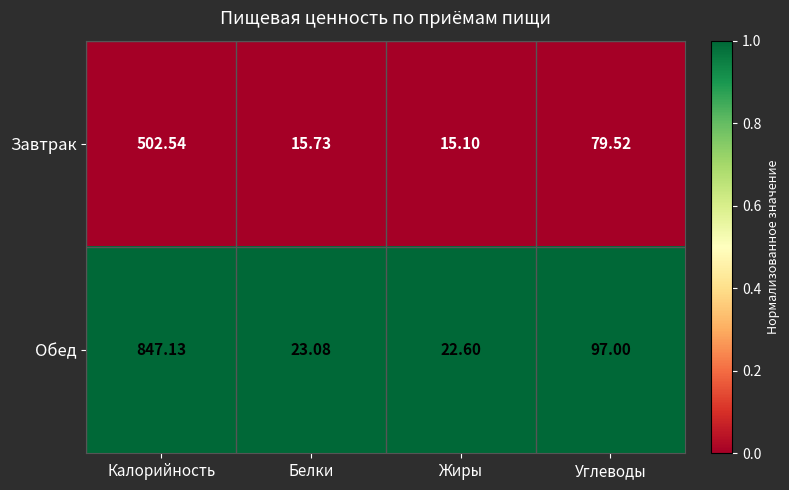

Rank the series by their maximum value, from highest to lowest.

Обед, Завтрак